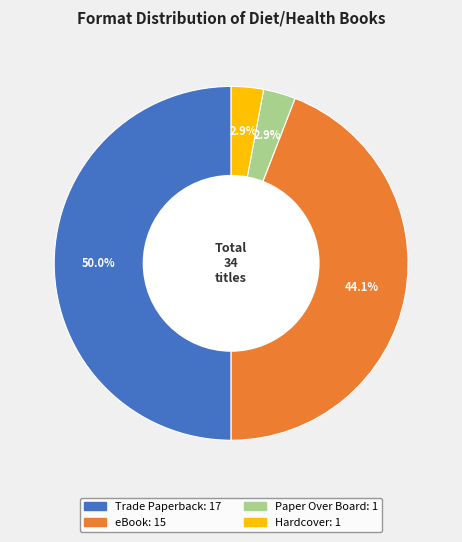

Does Paper Over Board account for over 50% of the chart?

No